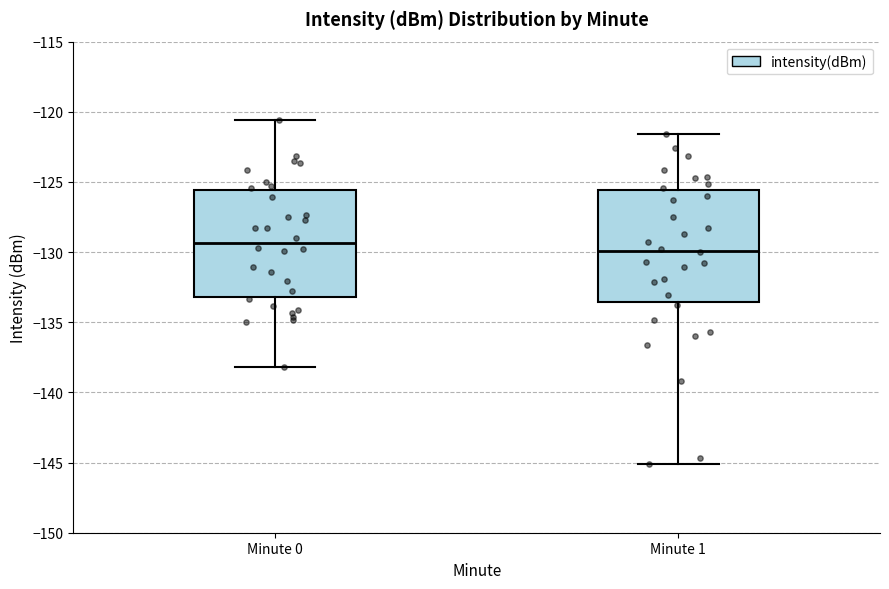

Which box's median line is the highest?

Minute 0